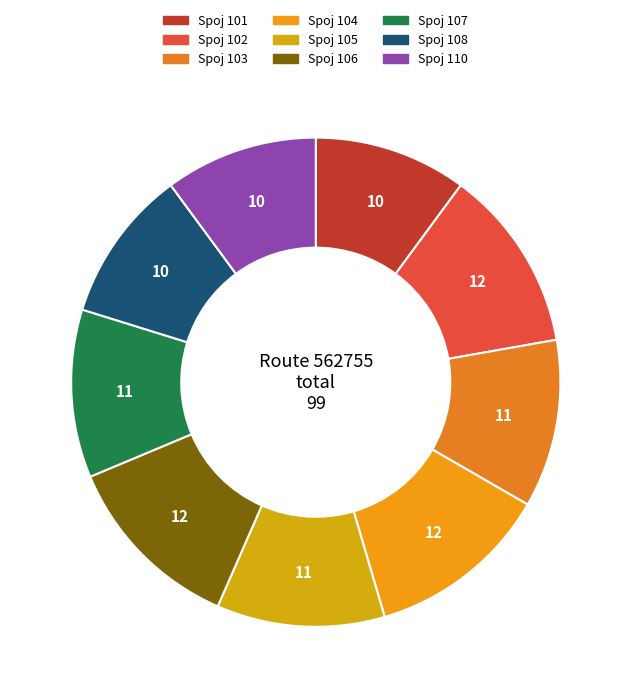

How many segments does this pie chart have?

9